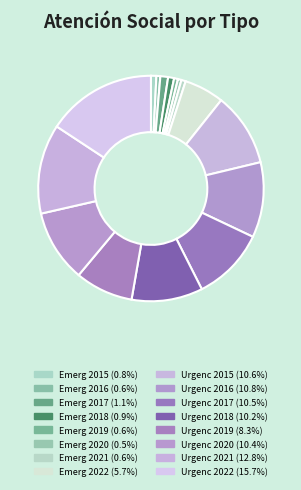

How many segments does this pie chart have?

16